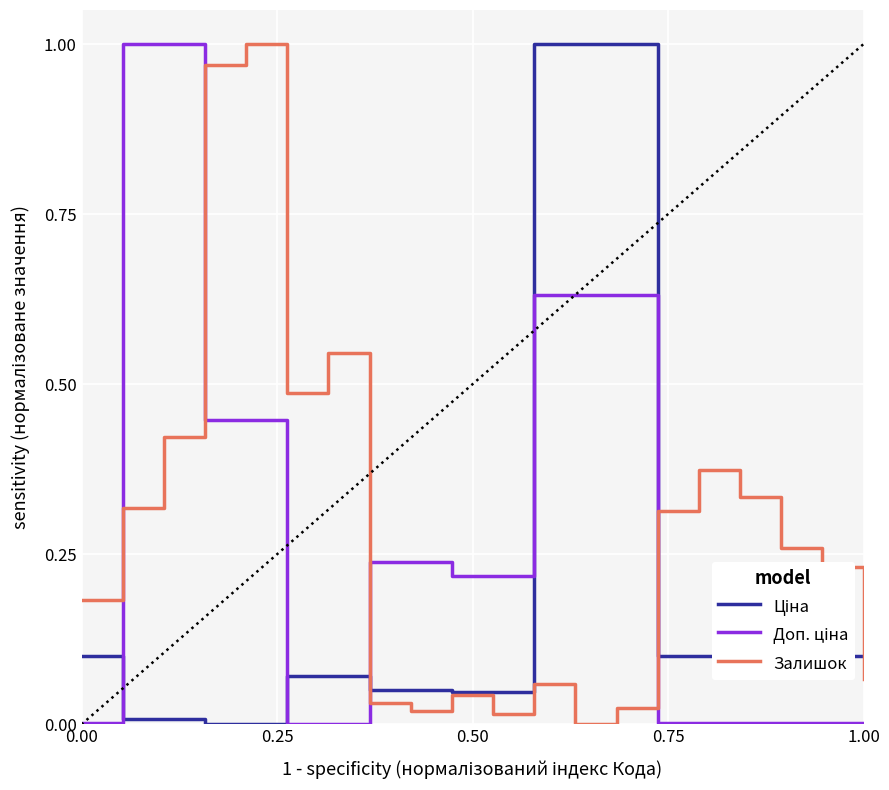

What is the sum of all Ціна values?

4.1